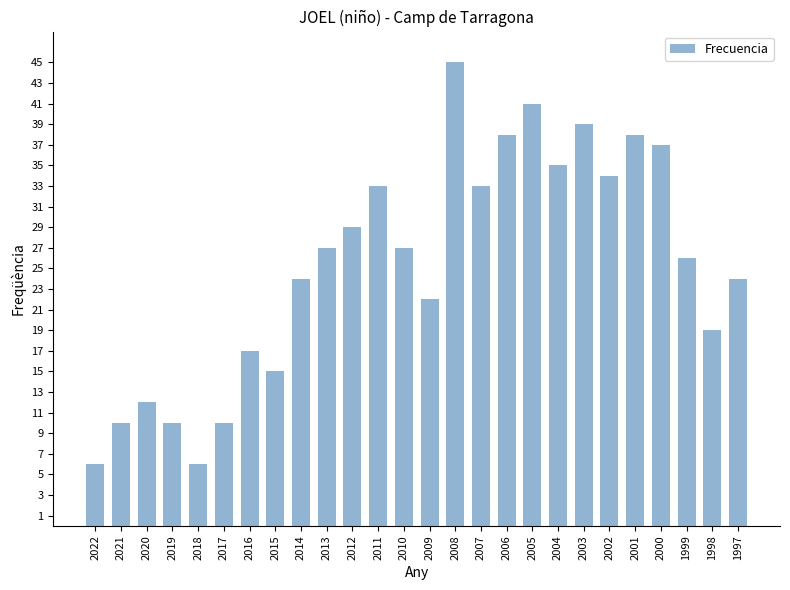

What is the sum of all values?

657